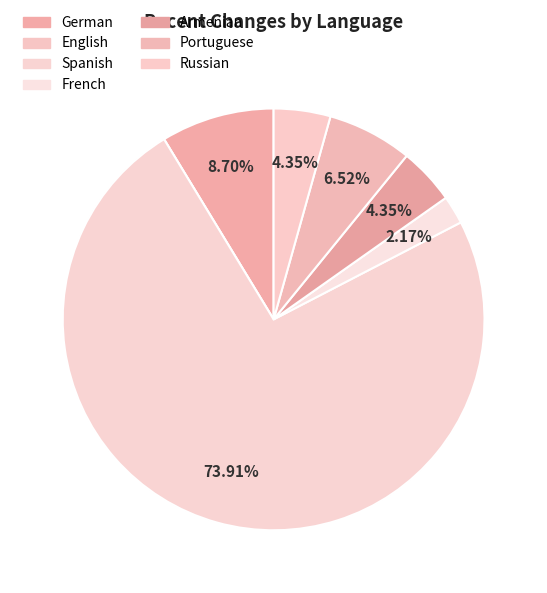

What is the smallest slice in the pie chart?

English